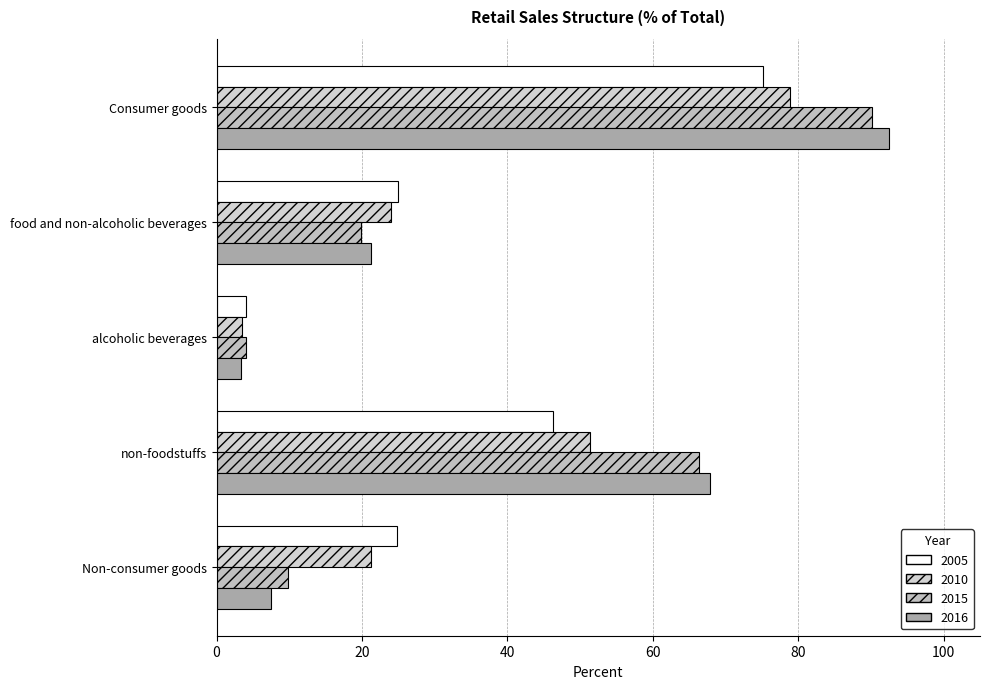

At how many categories does at least one series exceed 21?

4